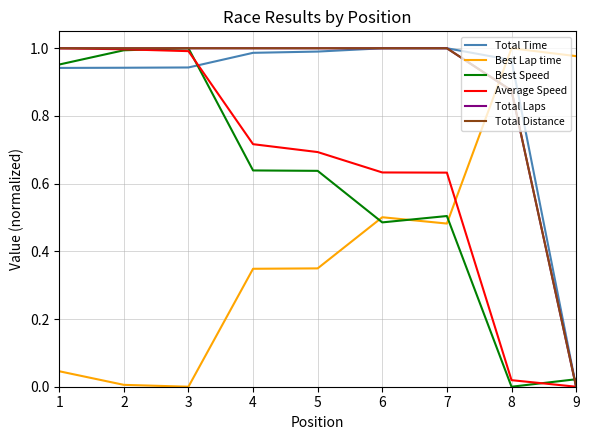

Does the chart have visible grid lines?

Yes